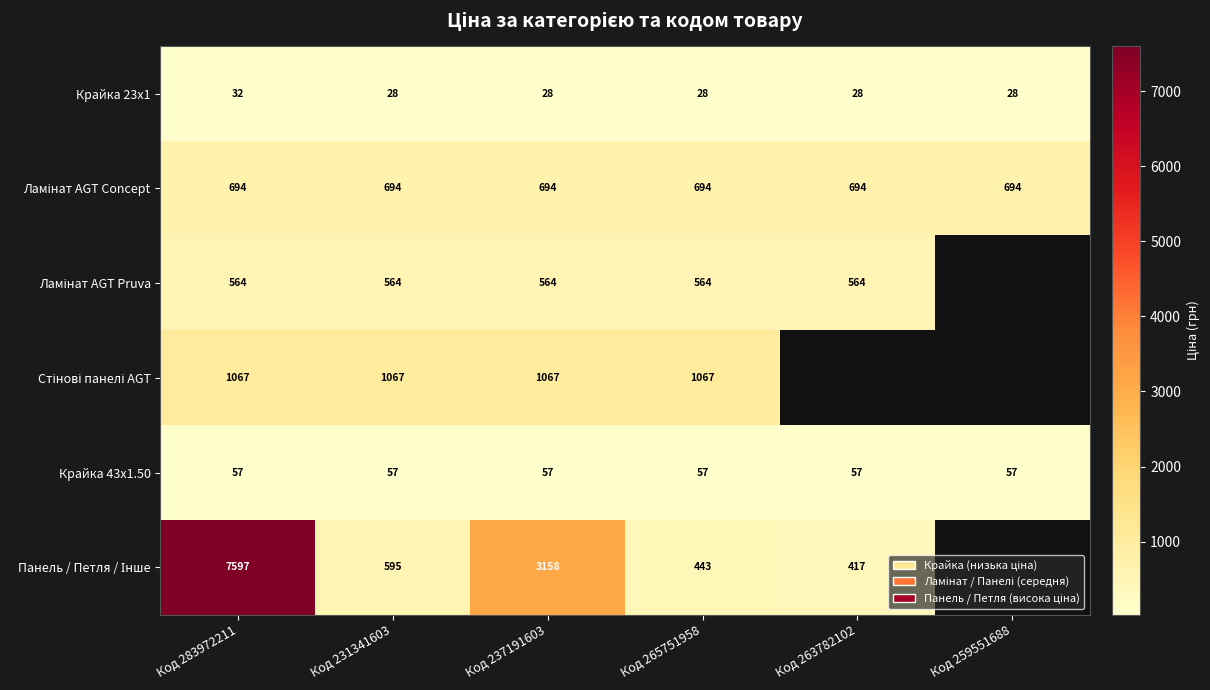

The Крайка 43x1.50 series shows 33.4 at Код 259551688. True or false?

False